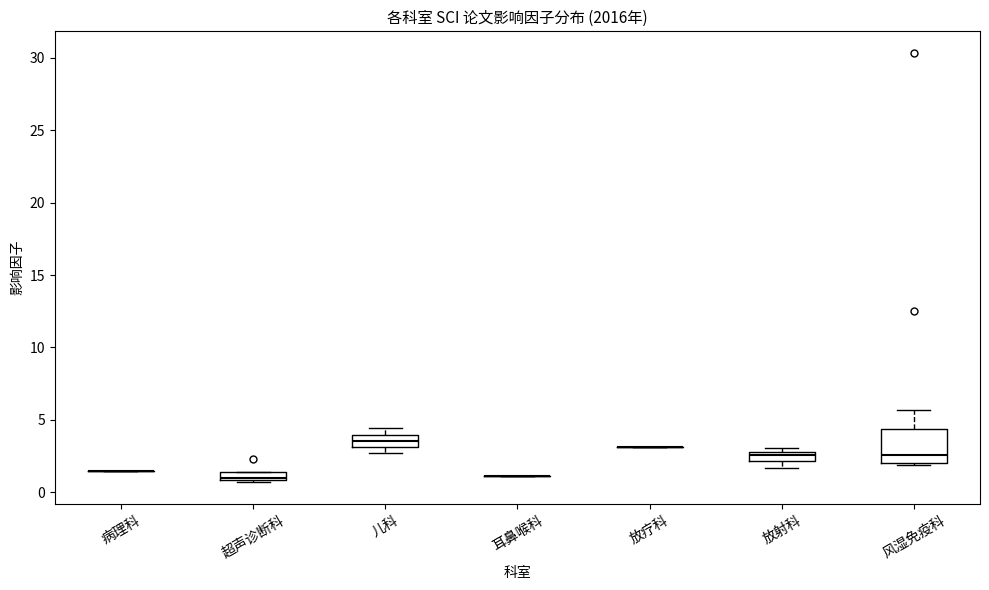

Which box is the tallest, from its lower edge to its upper edge?

风湿免疫科